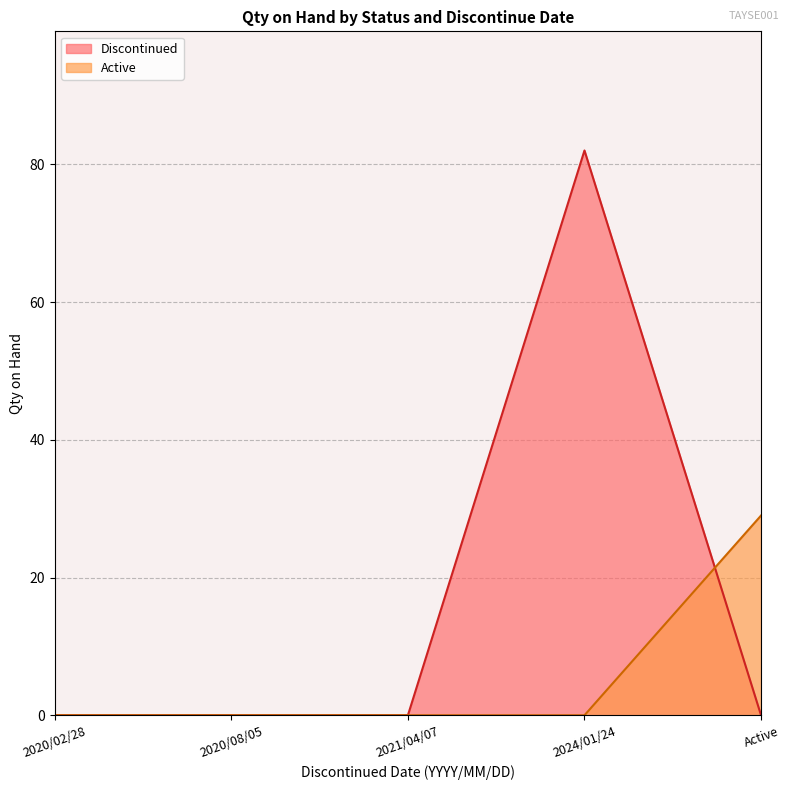

Is it true that Active equals 13 at 2024/01/24?

False